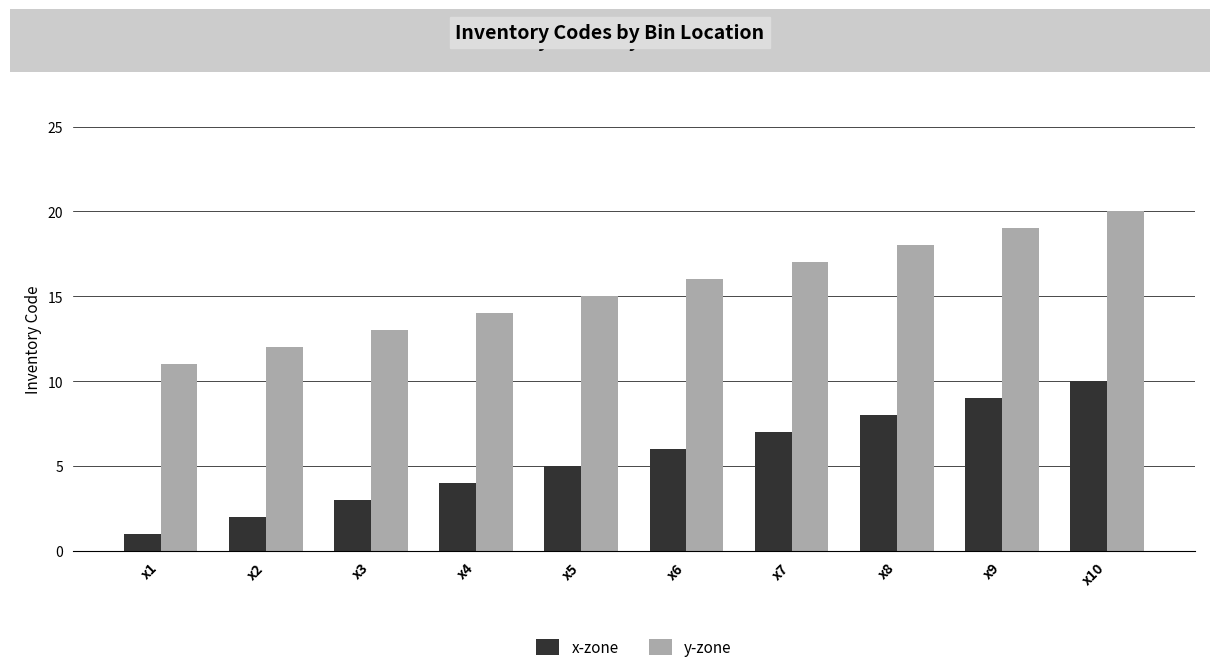

How many categories are shown in the chart?

10